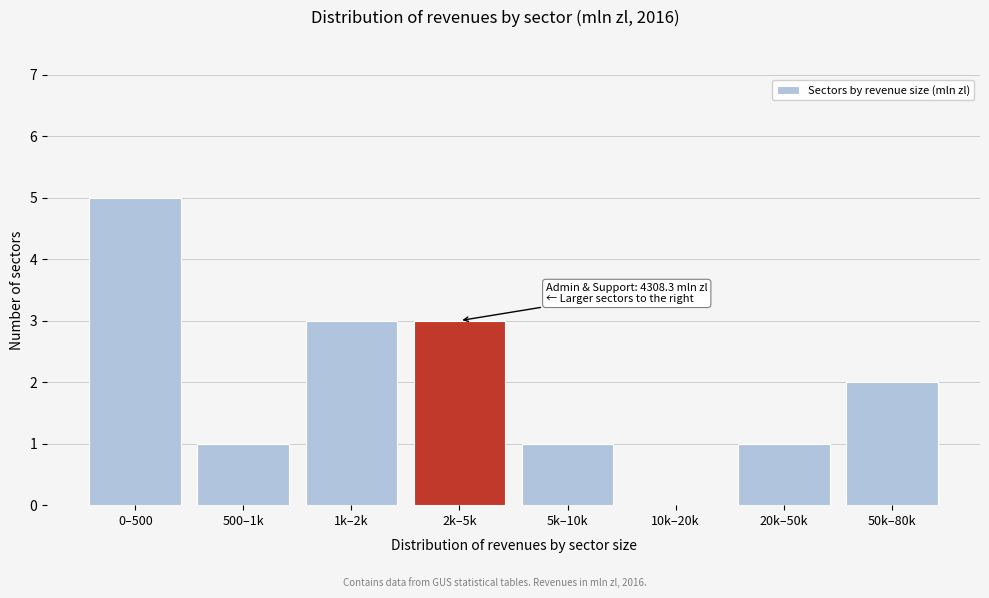

Reading left to right, list all the values displayed in this chart.

0–500=5	500–1k=1	1k–2k=3	2k–5k=3	5k–10k=1	10k–20k=0	20k–50k=1	50k–80k=2